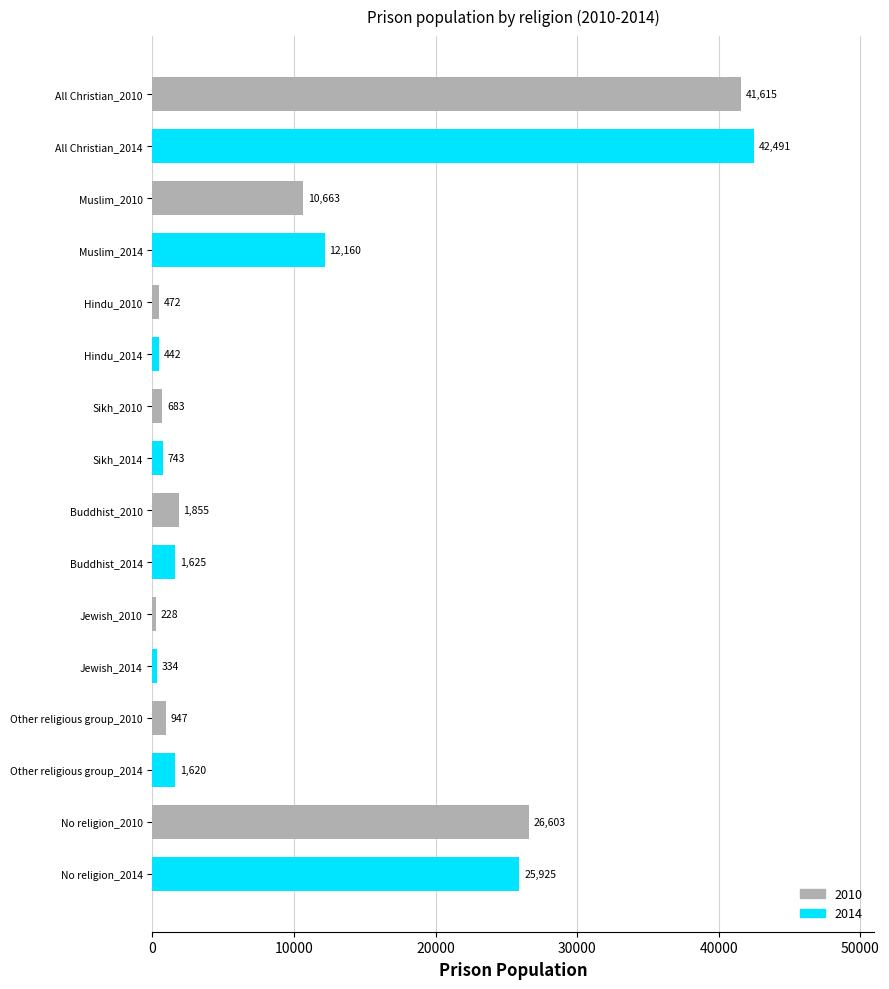

Is it true that the value at Other religious group_2014 is 1620?

True